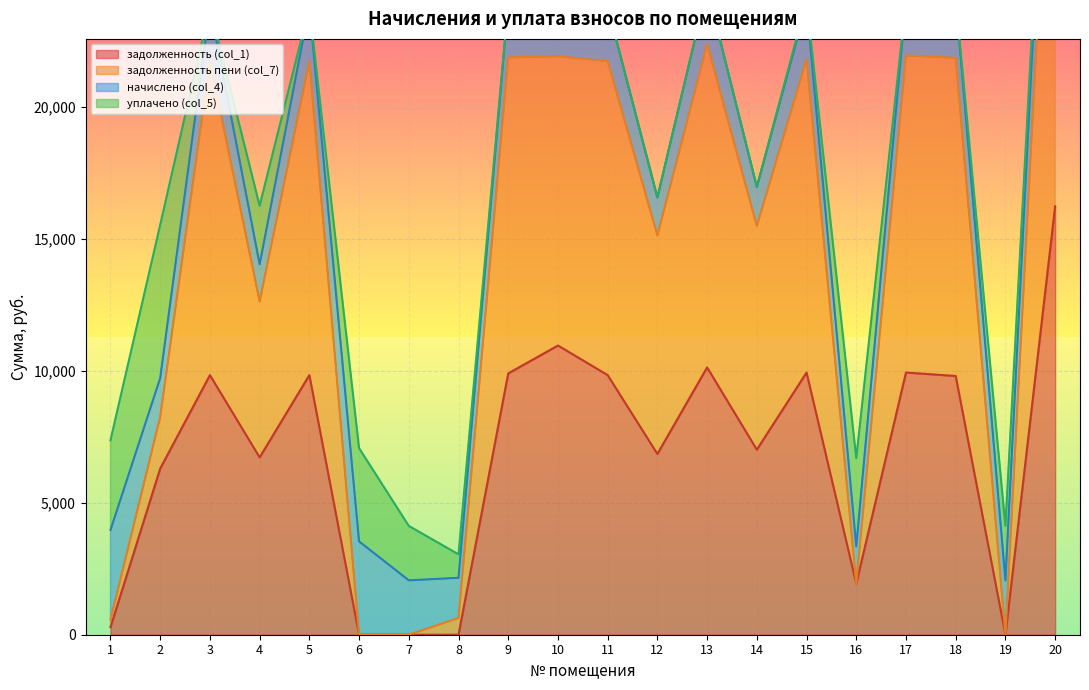

The value of задолженность (col_1) at 6 is -9599.0. True or false?

False